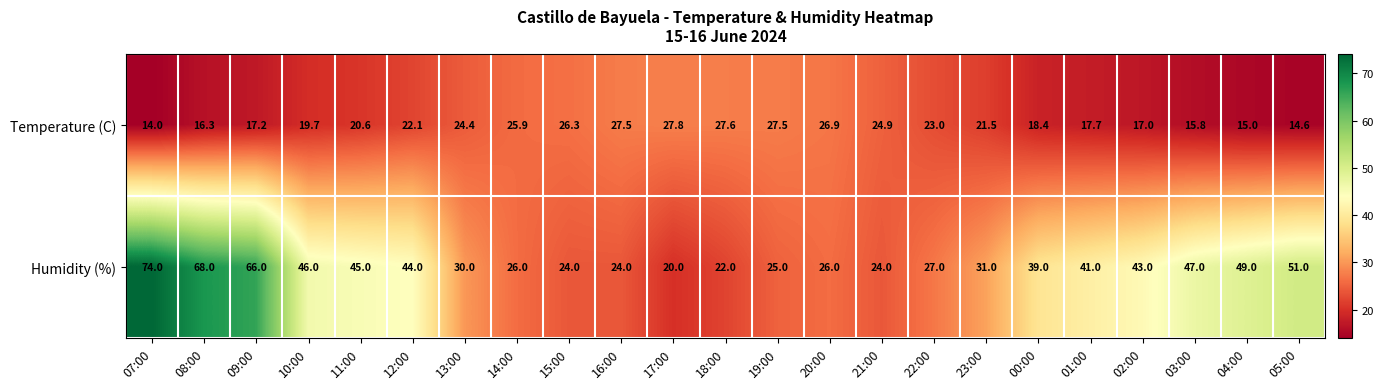

What is the greatest value displayed?

74.0